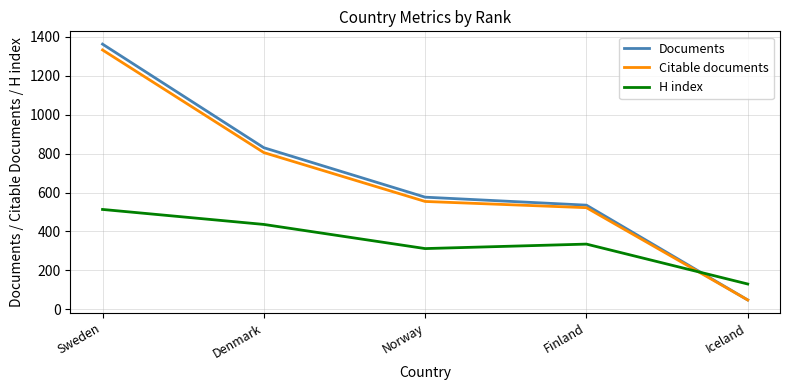

Count the number of categories in the chart.

5